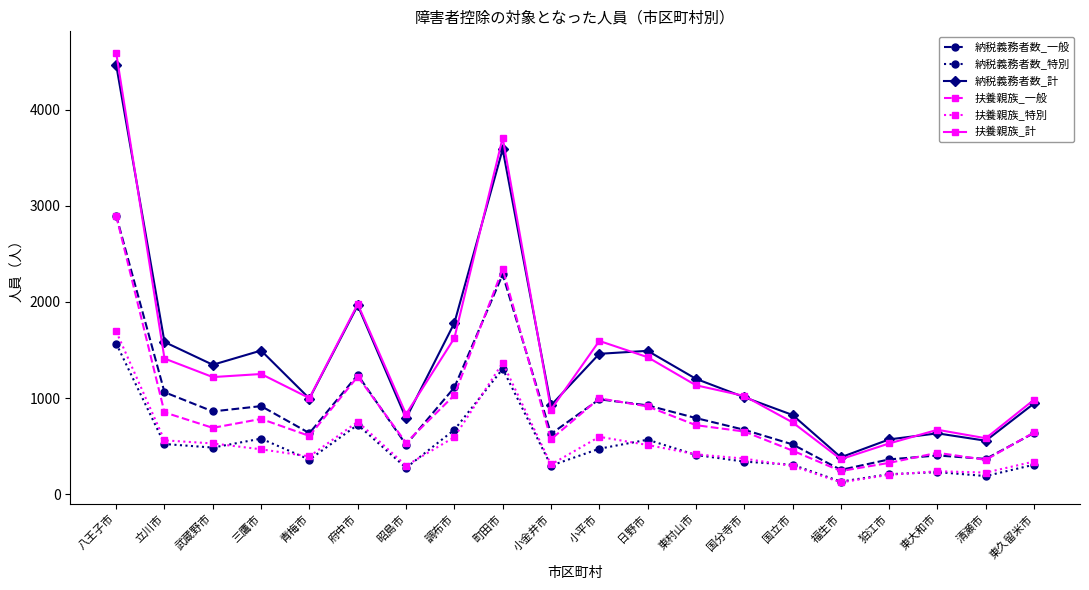

What are all the series names shown in the legend?

納税義務者数_一般, 納税義務者数_特別, 納税義務者数_計, 扶養親族_一般, 扶養親族_特別, 扶養親族_計